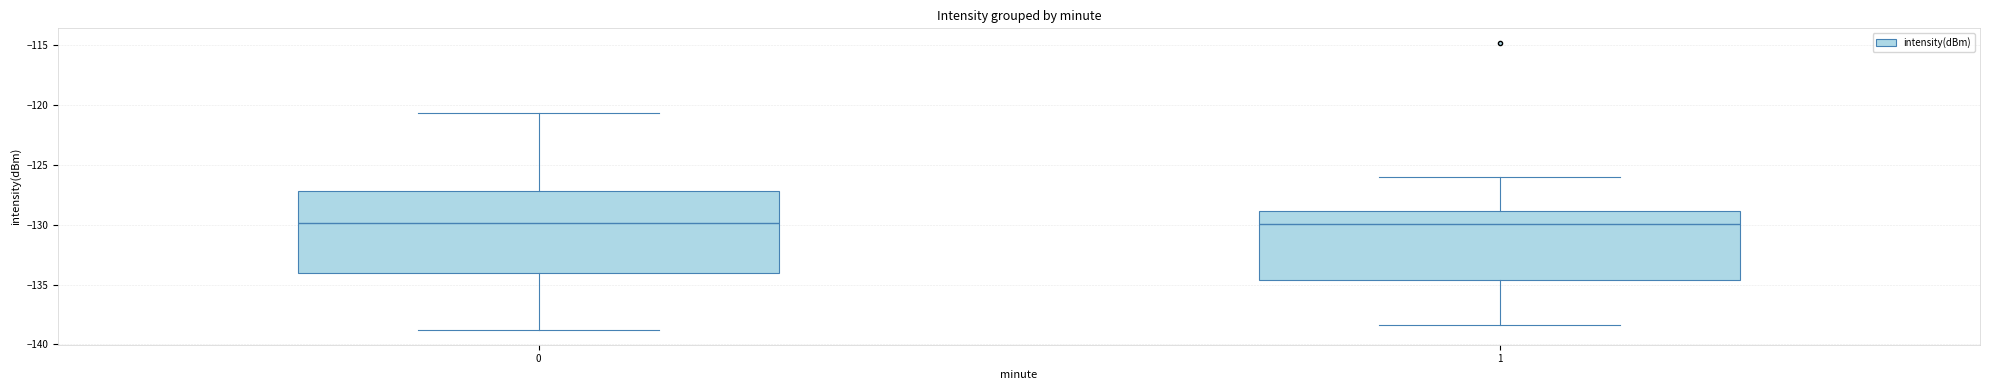

True or false: the data shows -189.9 at 25.

False